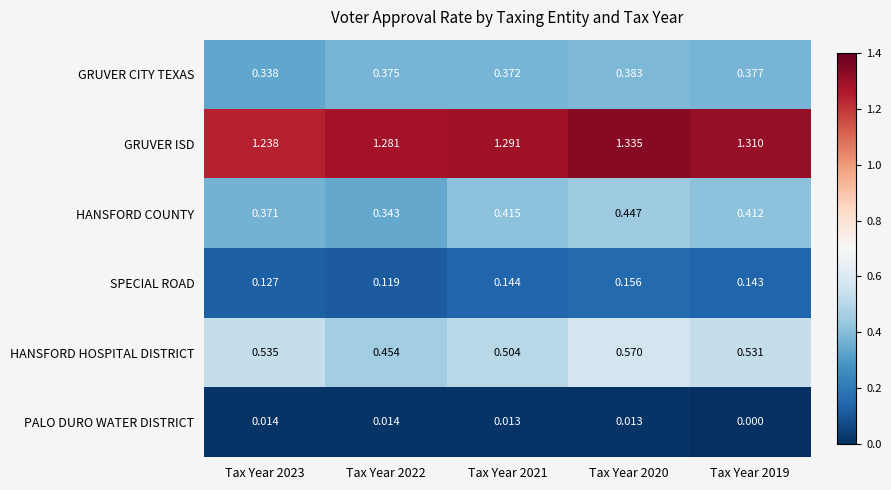

Which series has the largest range (max minus min)?

HANSFORD HOSPITAL DISTRICT